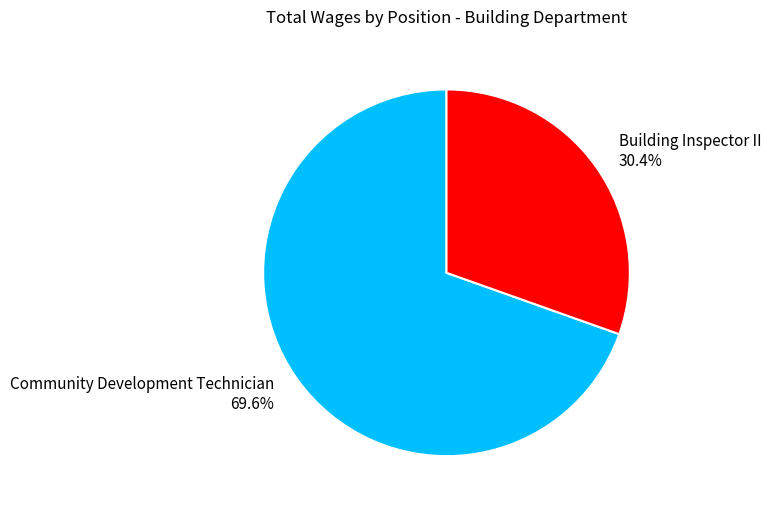

Count the number of slices in the pie.

2